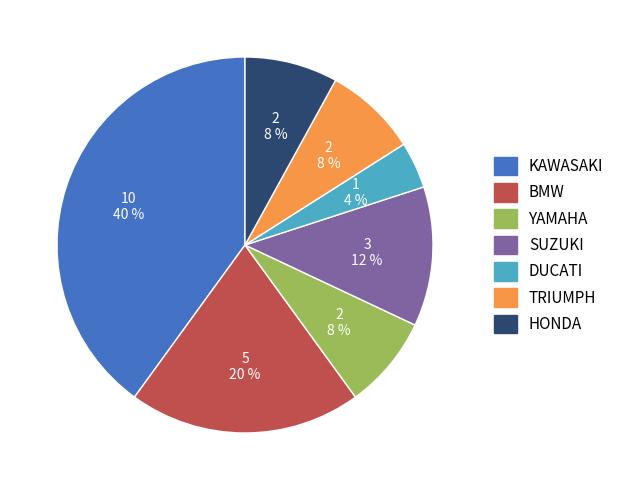

Do HONDA and BMW together represent more than half of the pie?

No